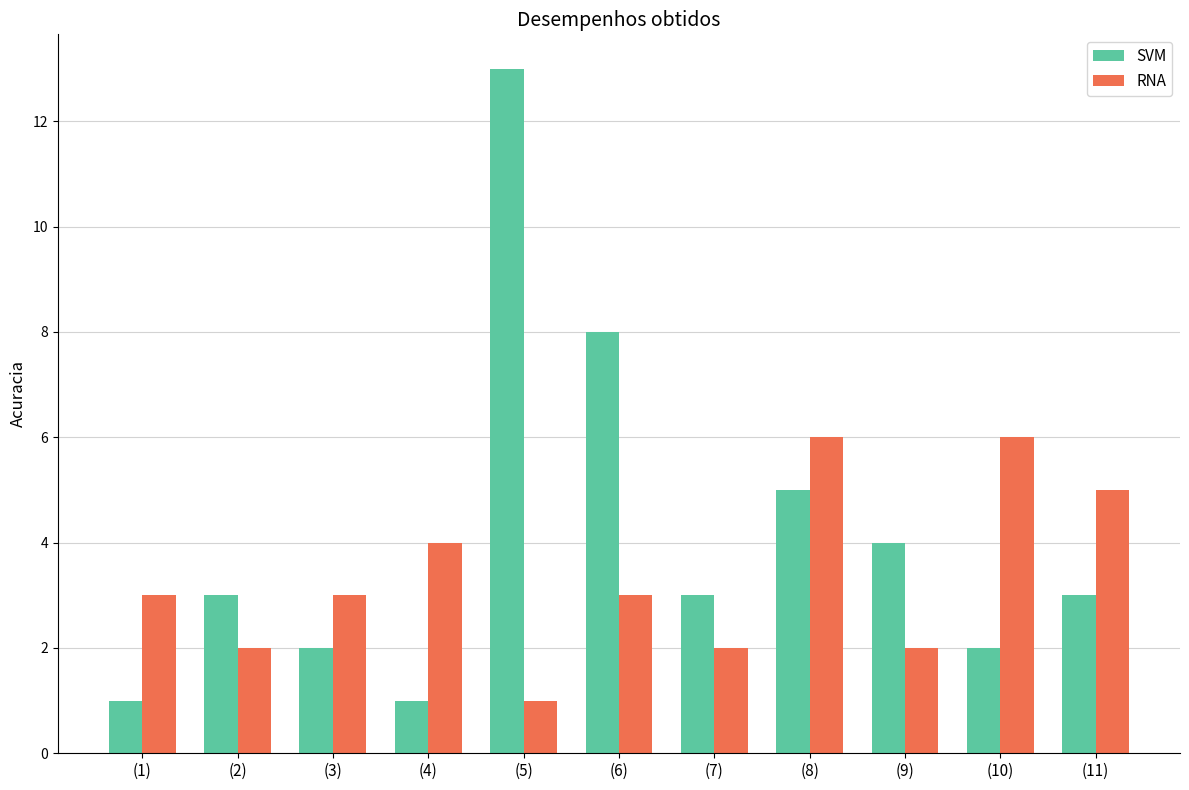

Count the RNA values in the range 2 to 5.

8